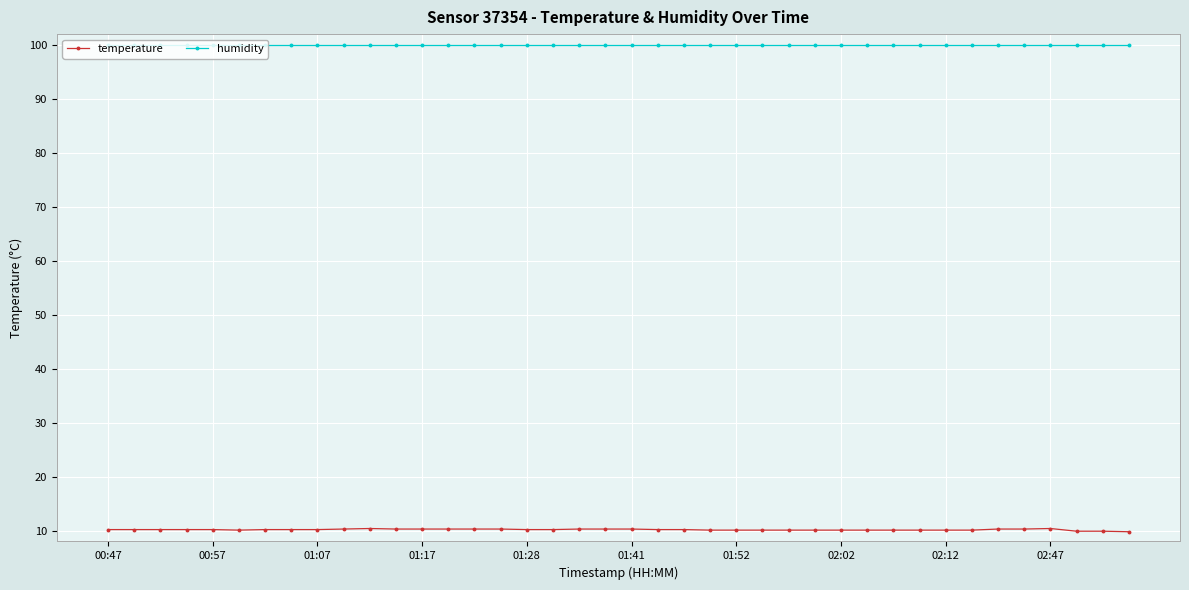

What is the greatest value displayed?

99.9